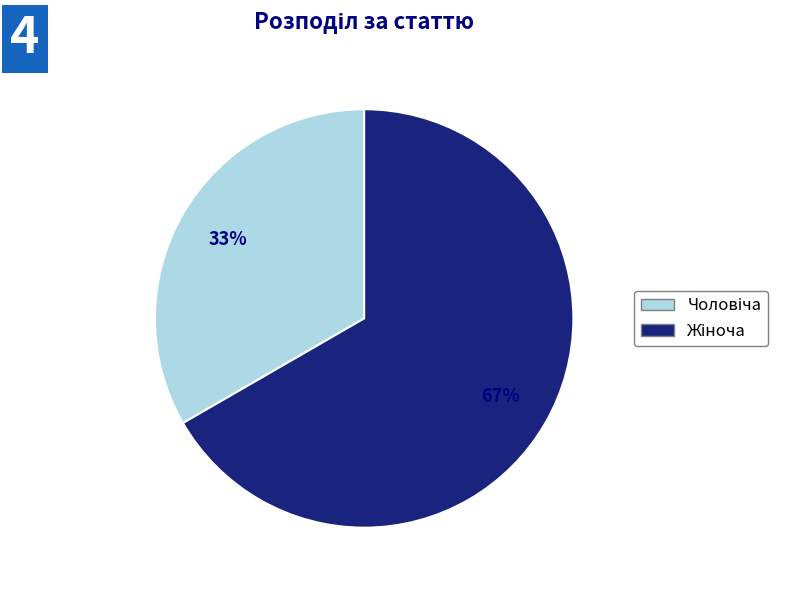

Does any single category account for the majority?

Yes